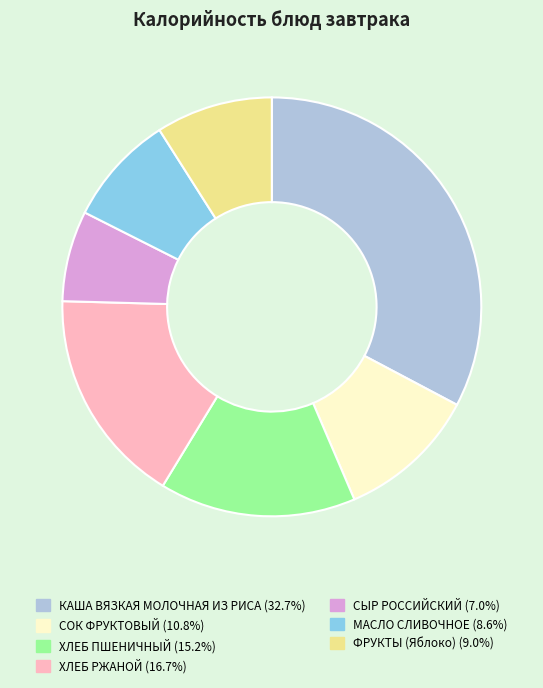

Which category has the smallest portion of the pie?

СЫР РОССИЙСКИЙ